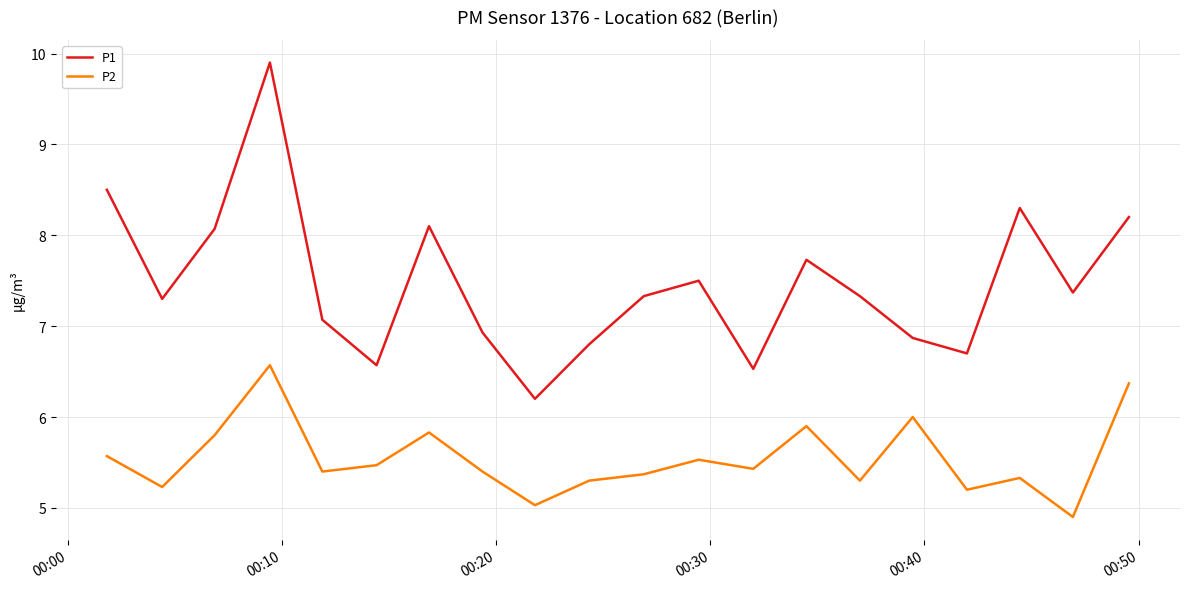

List the series in order of their peak value, highest first.

P1, P2